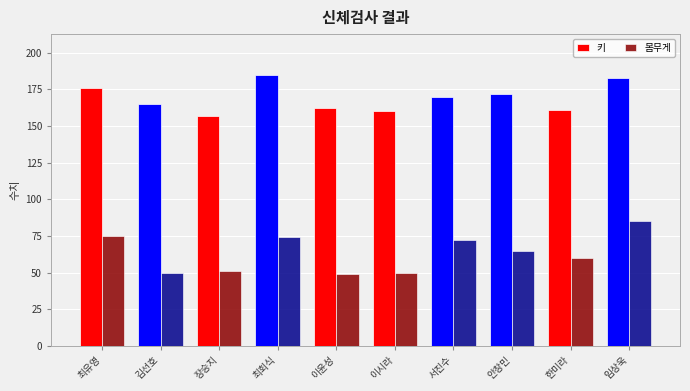

List the series in order of their overall mean, highest first.

키, 몸무게